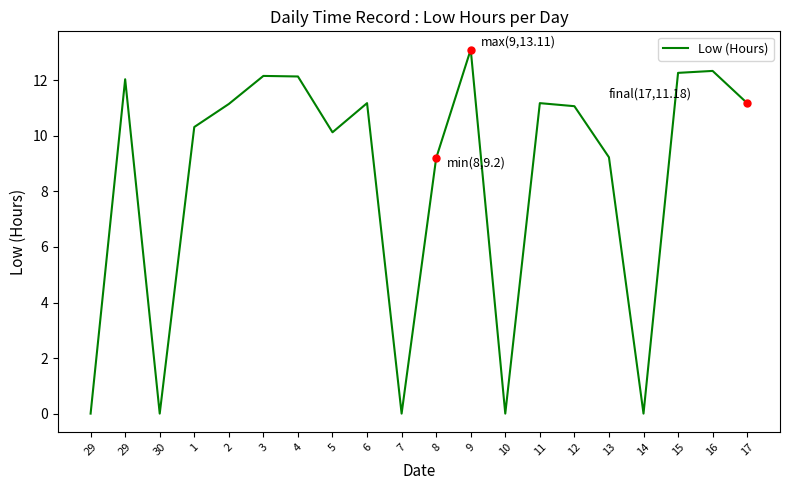

Does the chart have visible grid lines?

No